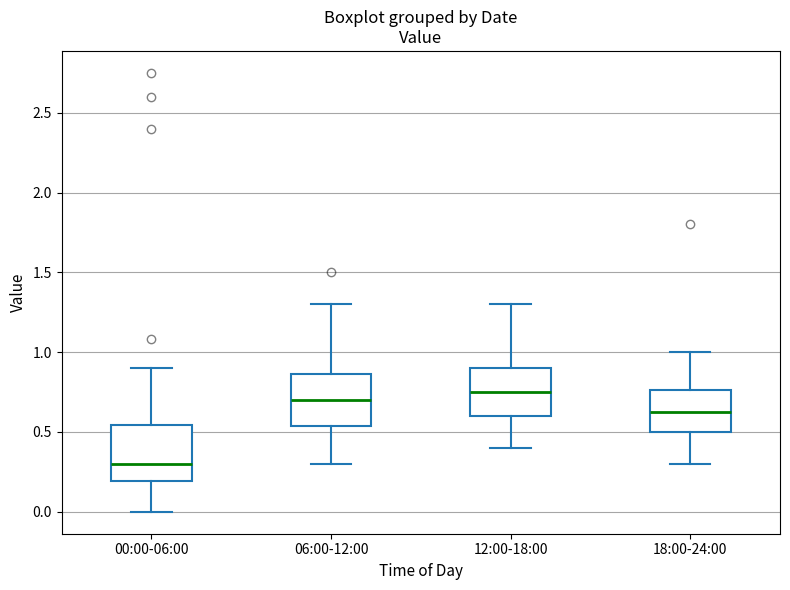

Reading left to right, transcribe this box plot: for each box, give where its median line is, the range the box spans, and where its two whiskers end, as read against the y-axis. The values are not printed on the chart, so give them approximately, as read against the axis.

00:00-06:00: median 0.30, box 0.20 to 0.55, whiskers 0.00 to 0.90
06:00-12:00: median 0.70, box 0.55 to 0.85, whiskers 0.30 to 1.30
12:00-18:00: median 0.75, box 0.60 to 0.90, whiskers 0.40 to 1.30
18:00-24:00: median 0.65, box 0.50 to 0.75, whiskers 0.30 to 1.00